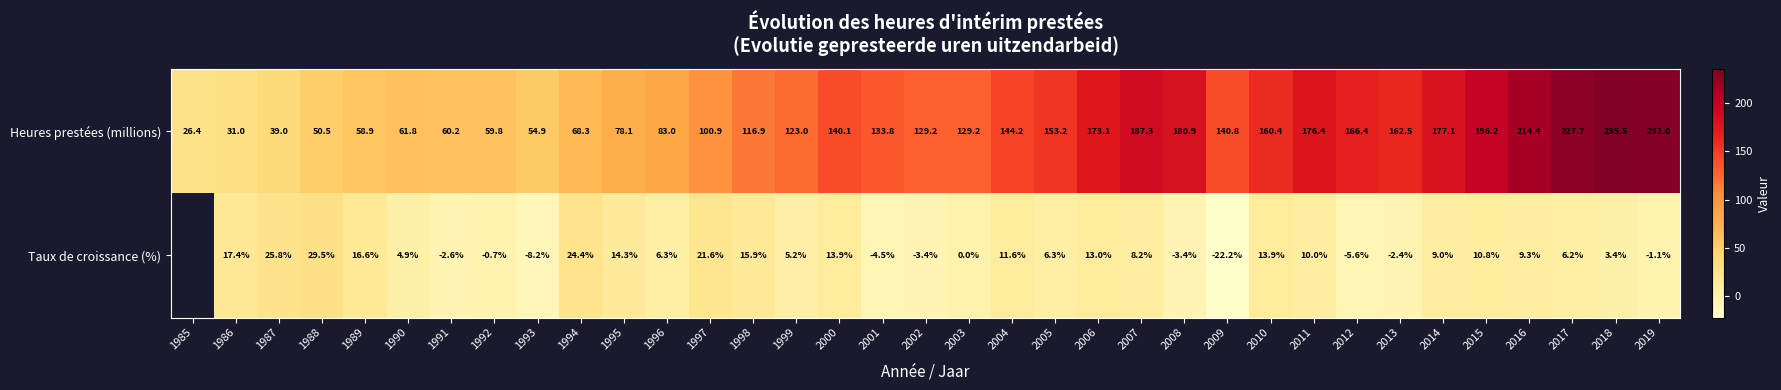

Between 1994 and 2015, which series saw the biggest shift?

Heures prestées (millions)